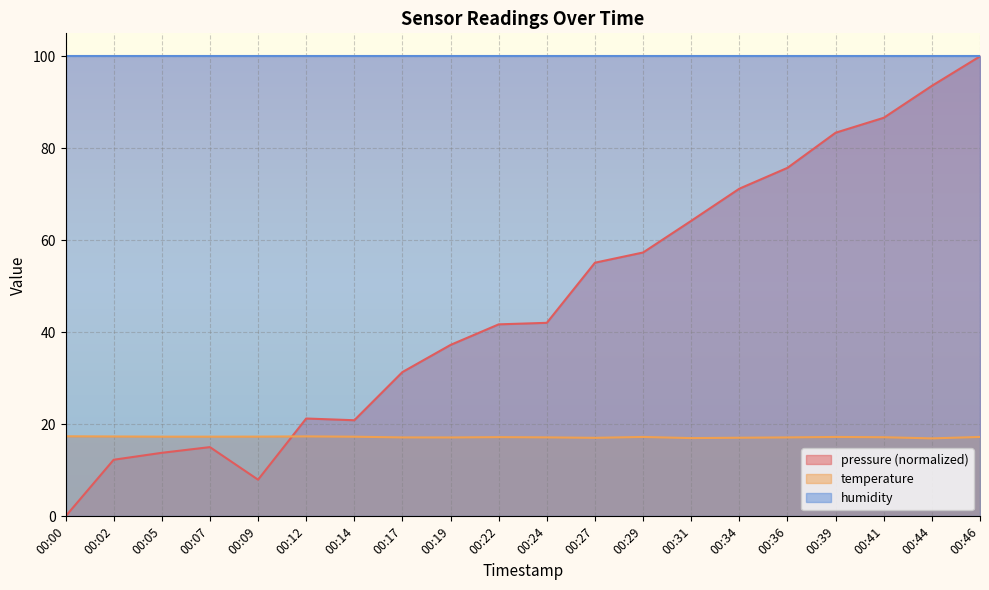

Which series has the largest range (max minus min)?

pressure (normalized)